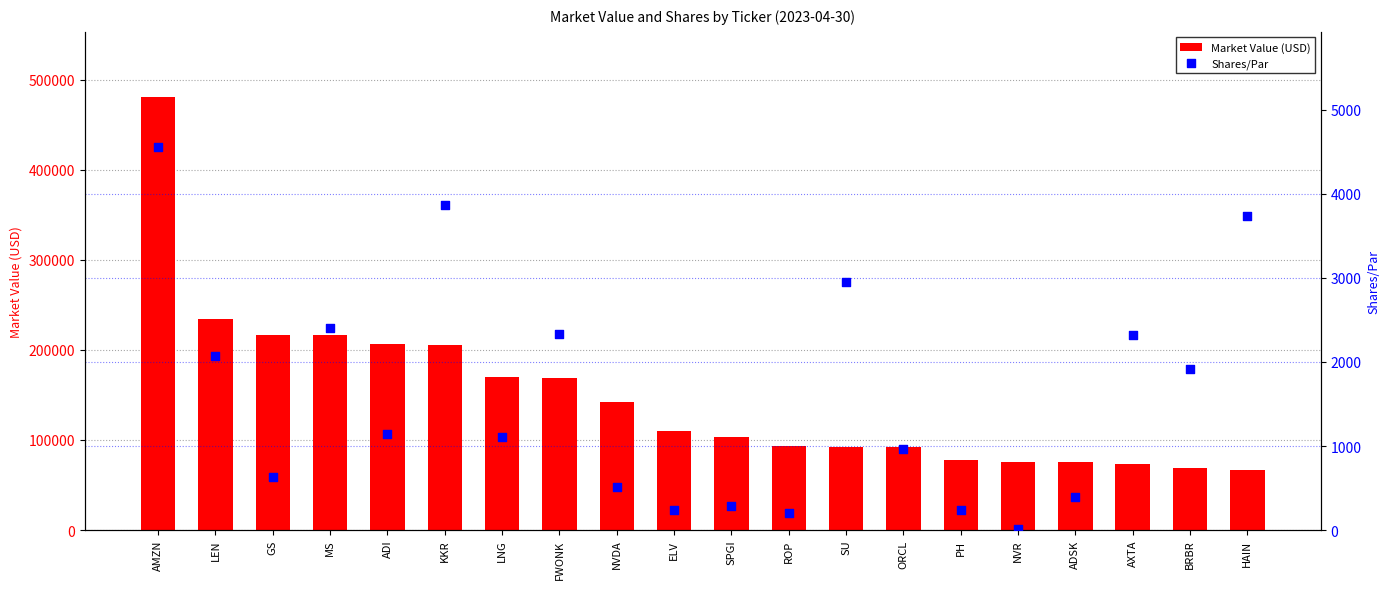

Which series contains the highest Y value?

Market Value (USD)